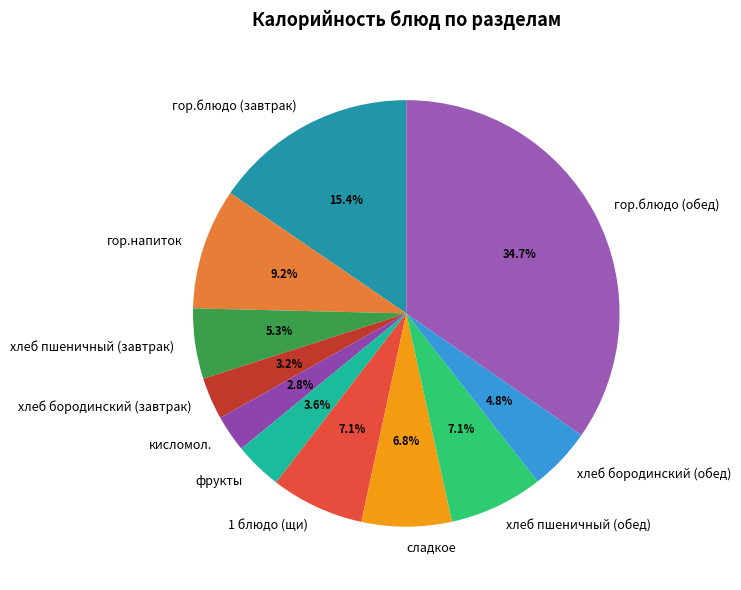

Combined, do 1 блюдо (щи) and сладкое account for over 50%?

No